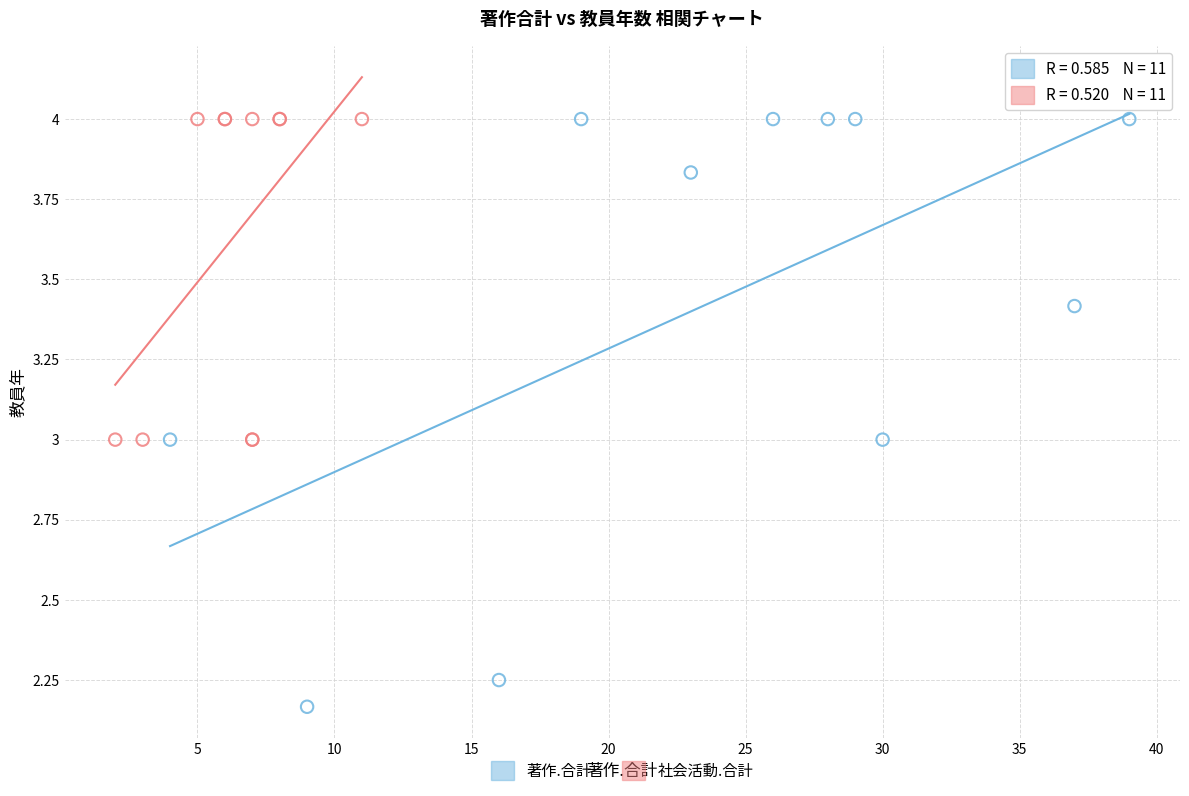

Which series contains the lowest Y value?

著作.合計